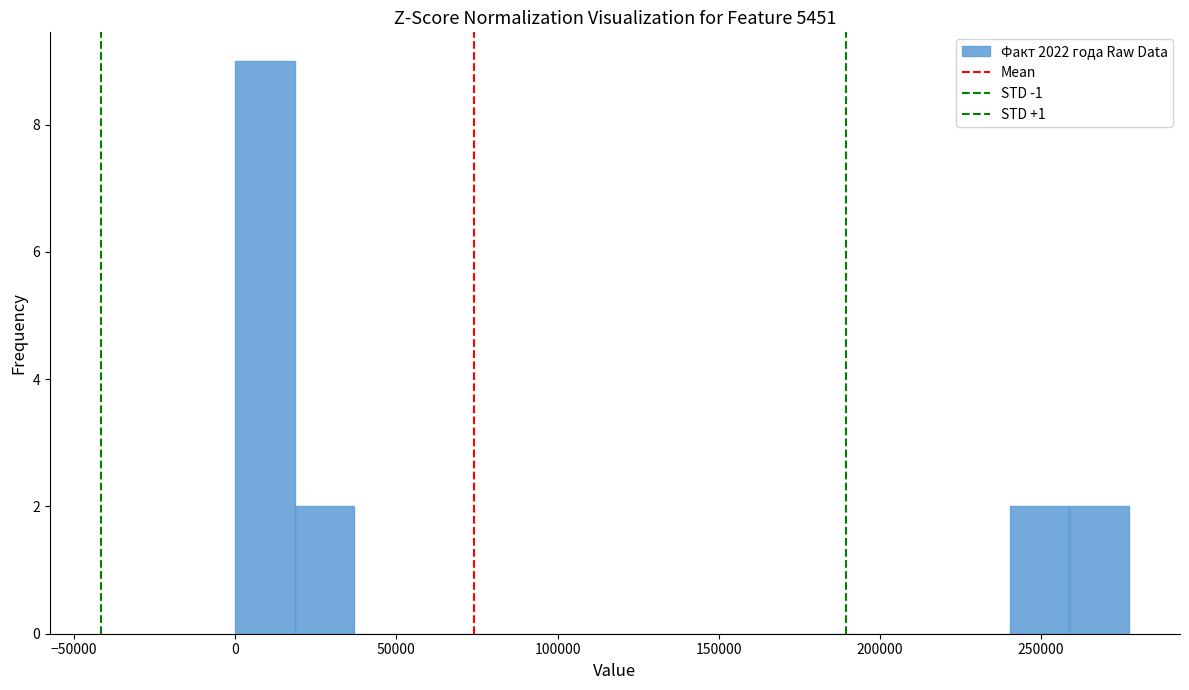

Read against the x-axis, roughly where is the centre of the tallest bar?

10000